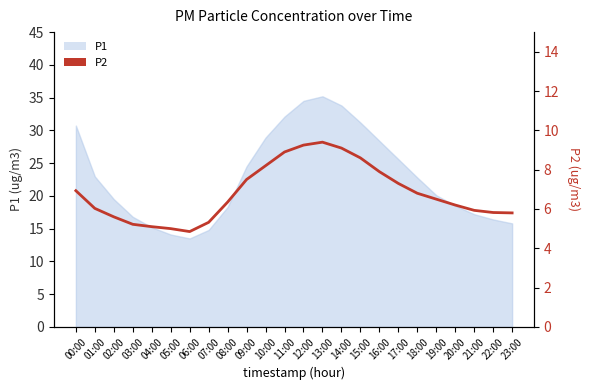

How many points are lower than both their immediate neighbors (excluding endpoints)?

1